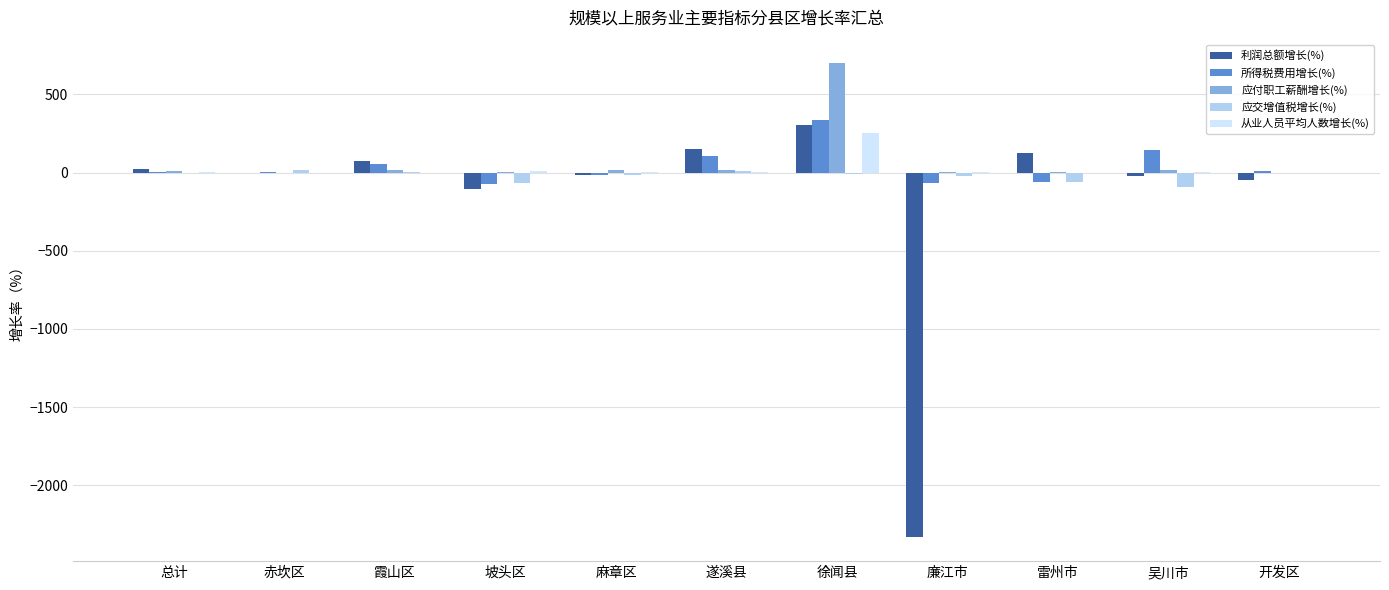

What is the maximum value shown in the chart?

698.1